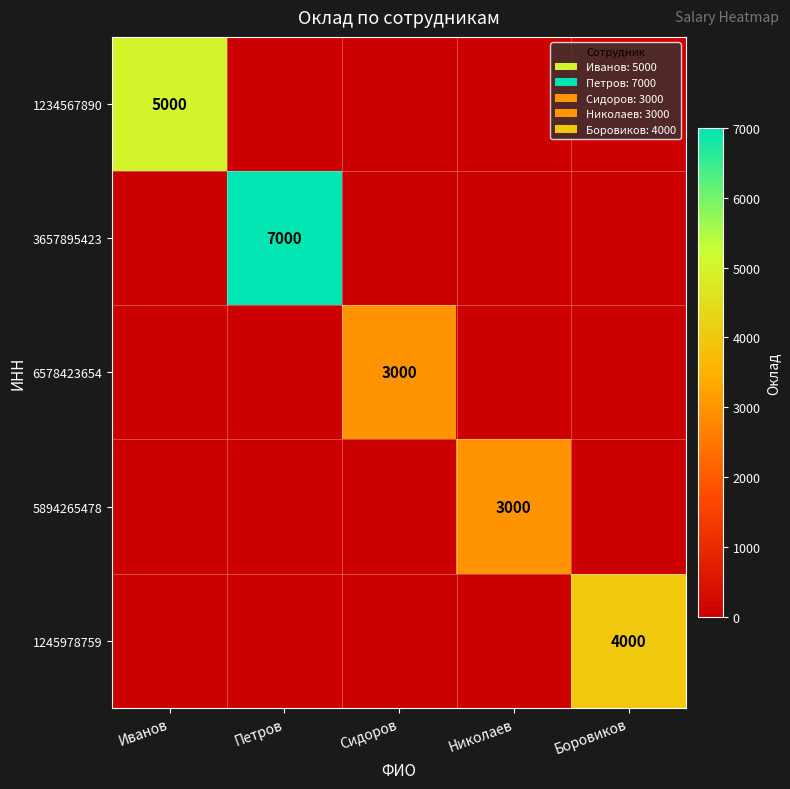

The value of 5894265478 at Боровиков is -1287. True or false?

False